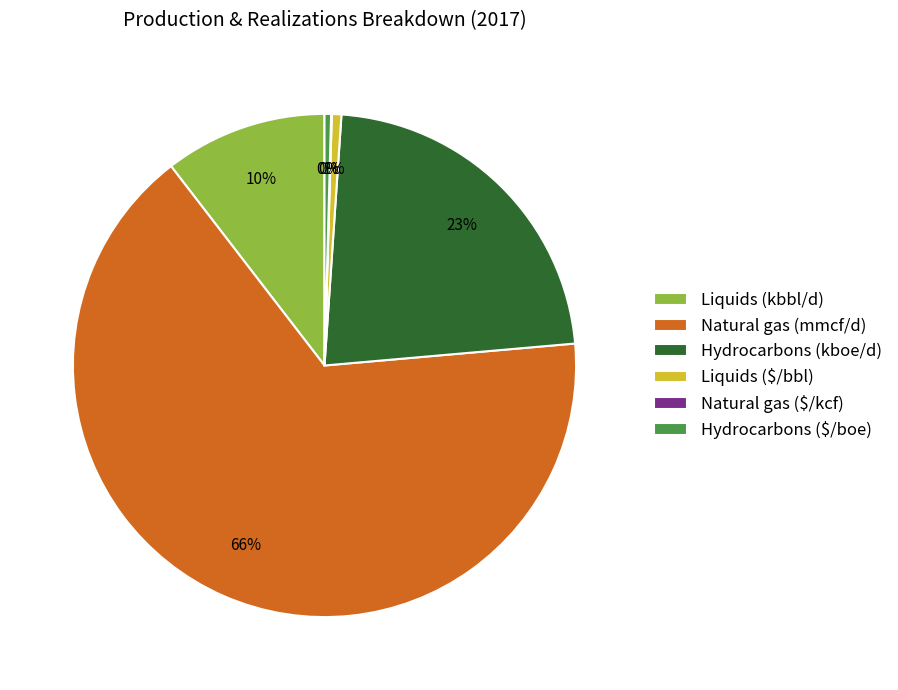

To the nearest percent, what percentage of the pie is Natural gas (mmcf/d)?

66%